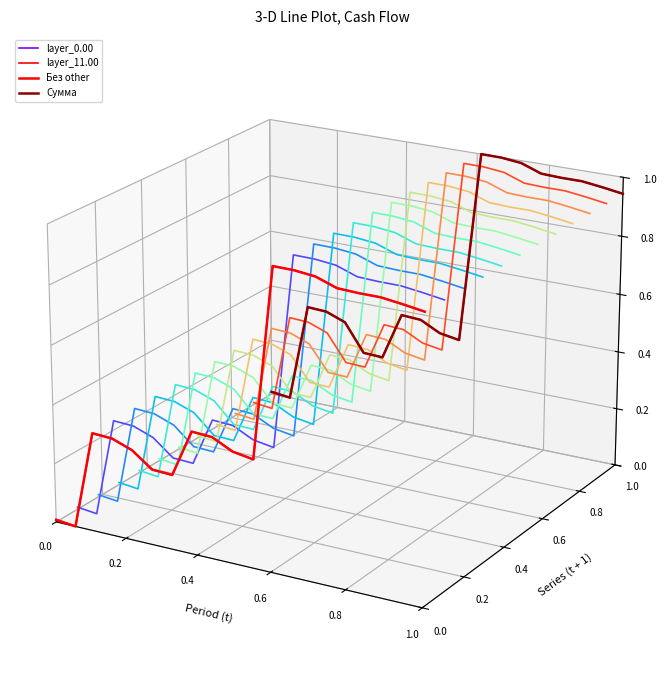

Is the value of Сумма at 12 greater than the value of layer_0.00 at 16?

Yes